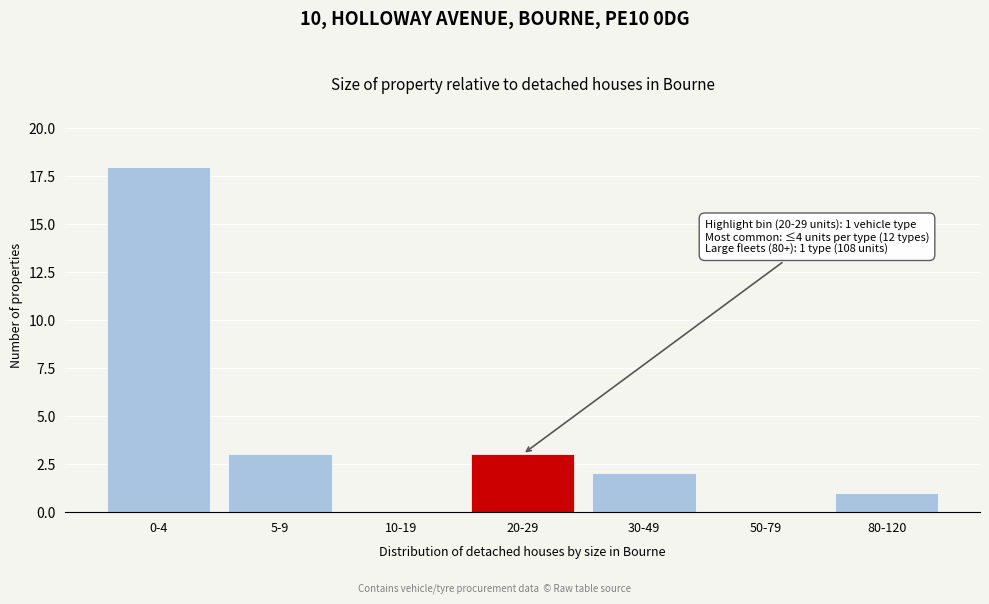

Reading right to left, transcribe all the data shown in this chart.

80-120=1	50-79=0	30-49=2	20-29=3	10-19=0	5-9=3	0-4=18